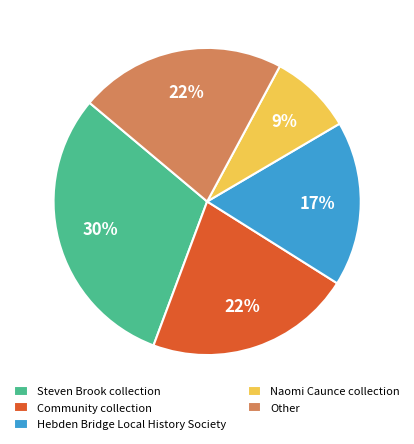

What is the ratio of the value at Steven Brook collection to the value at Other?

1.4